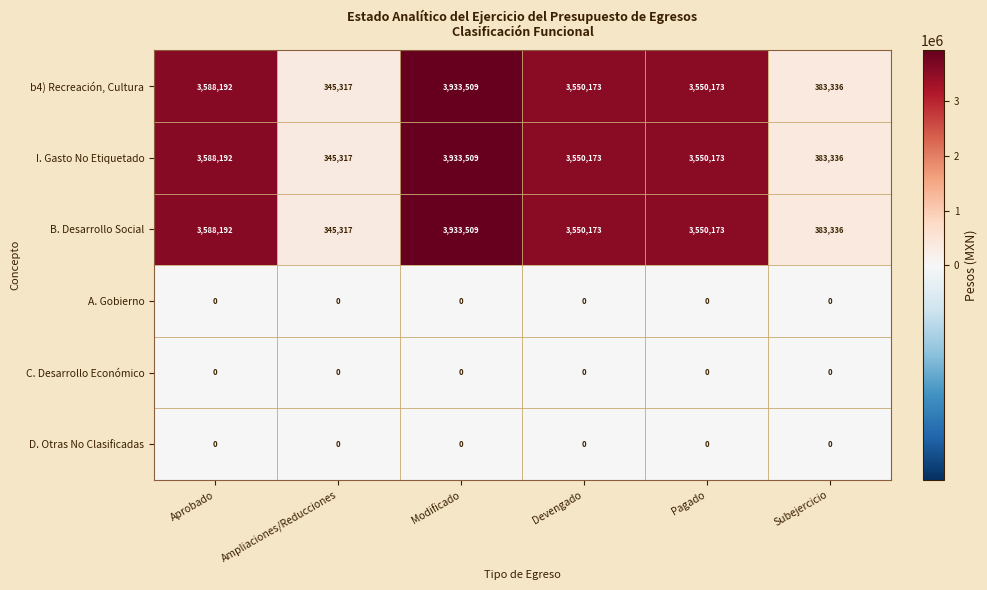

Count the number of data series in this chart.

6